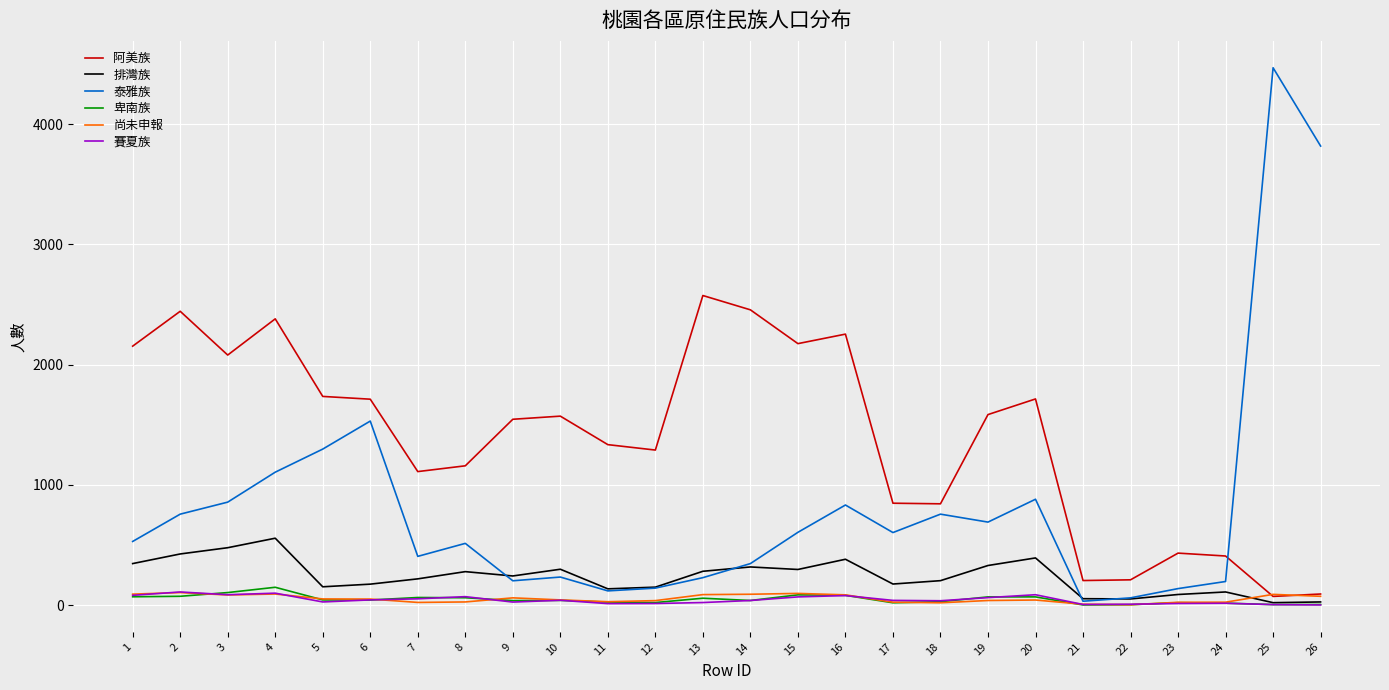

Between 3 and 19, which series saw the biggest shift?

阿美族